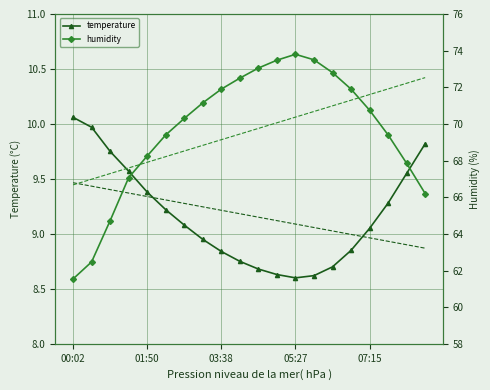

How many lines are shown in the chart?

4